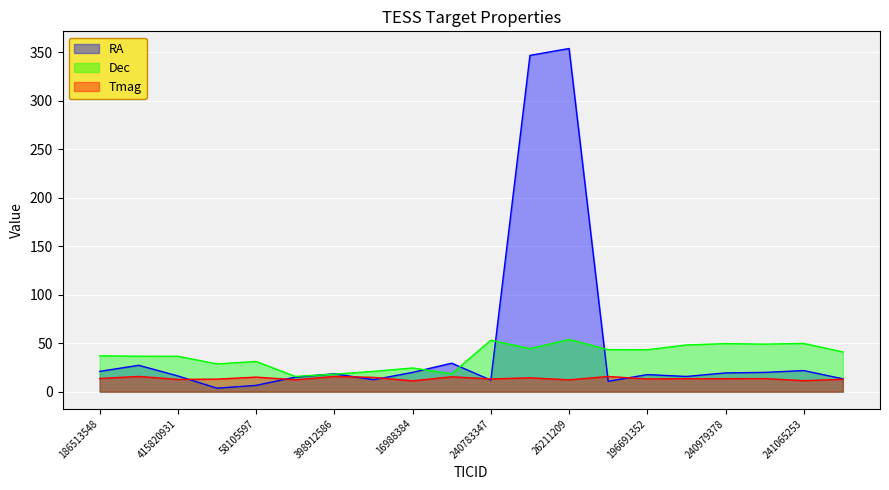

What is the sum of all Tmag values?

271.9